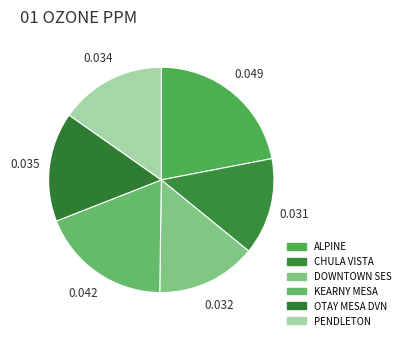

The OTAY MESA DVN slice represents 16% of the pie. True or false?

True